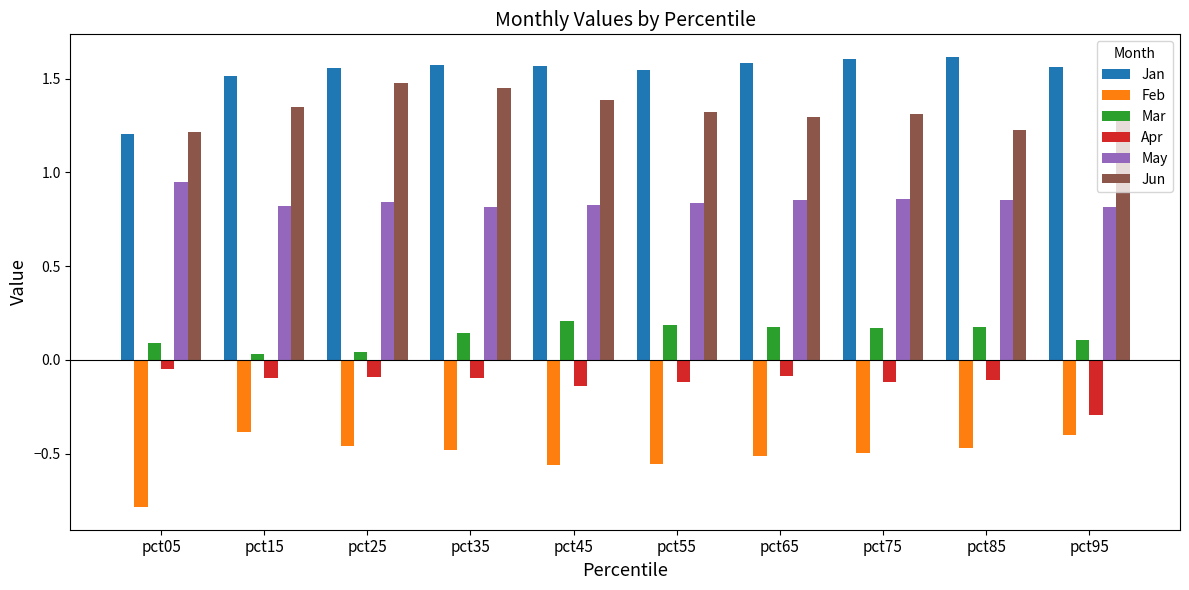

Which label corresponds to the smallest value in the chart?

pct05